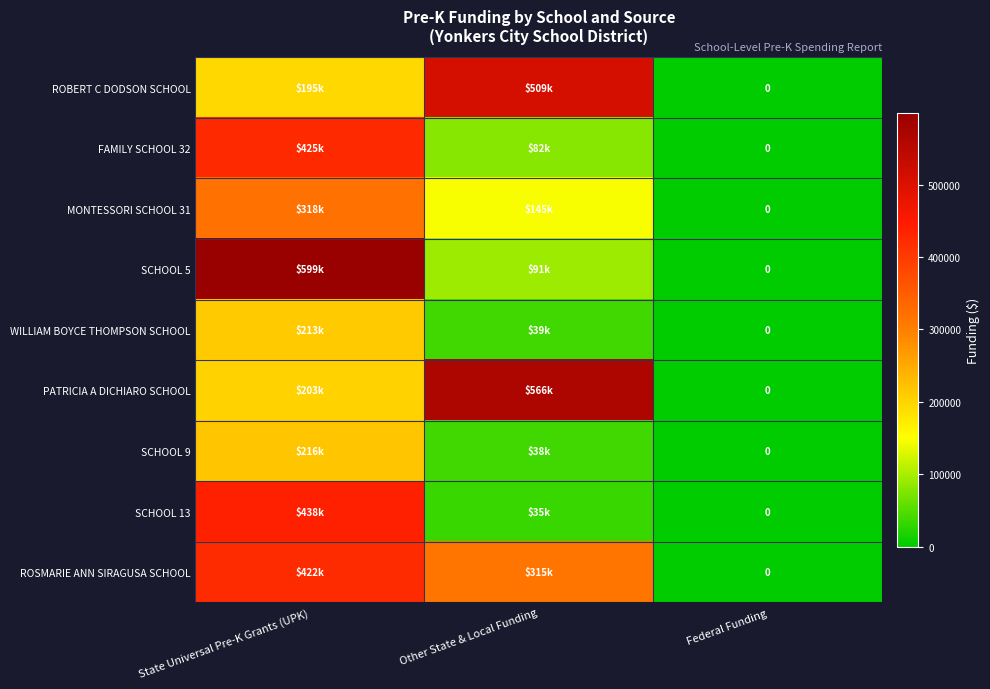

What is the sum of the FAMILY SCHOOL 32 values at Federal Funding and Other State & Local Funding?

81792